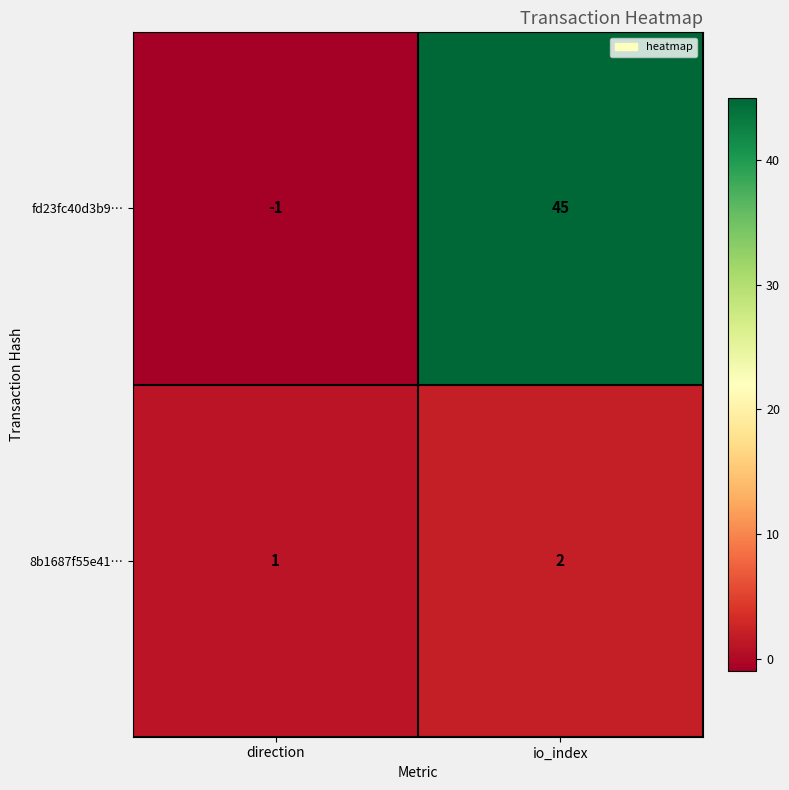

Reading left to right, extract all data points from this chart.

fd23fc40d3b9…: -1	45
8b1687f55e41…: 1	2